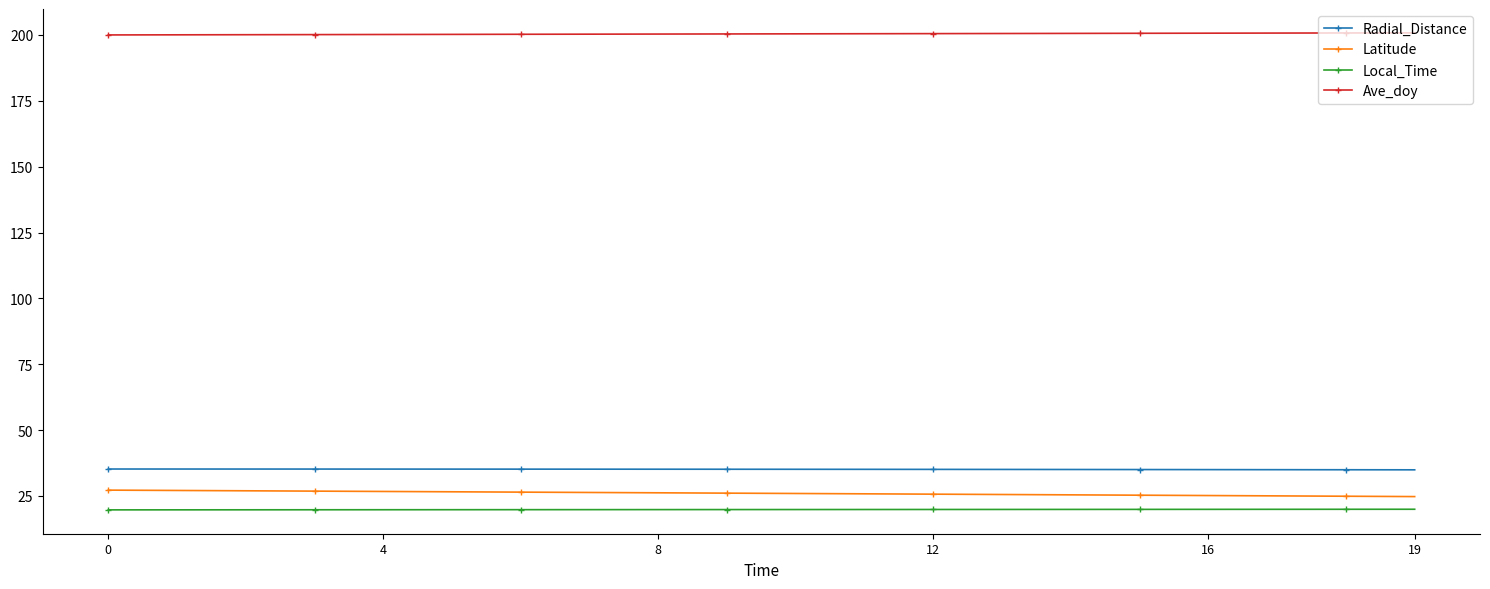

What are all the series names shown in the legend?

Radial_Distance, Latitude, Local_Time, Ave_doy